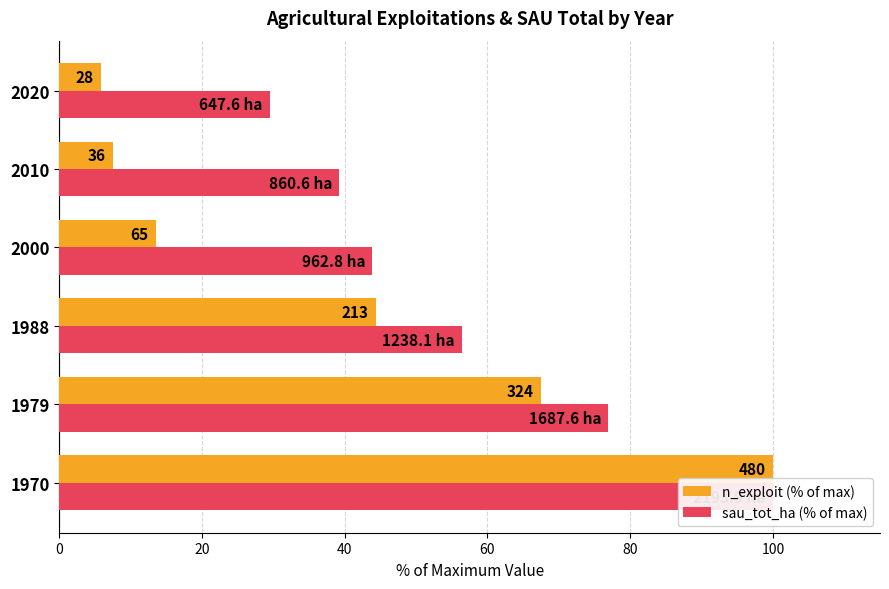

The value of n_exploit (% of max) at 2020 is 5.8. True or false?

True